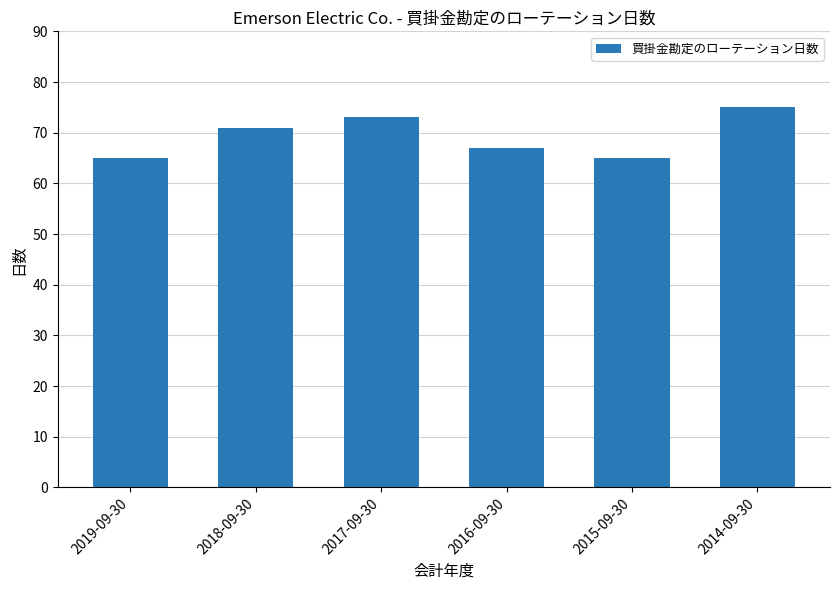

Read the value at 2018-09-30.

71